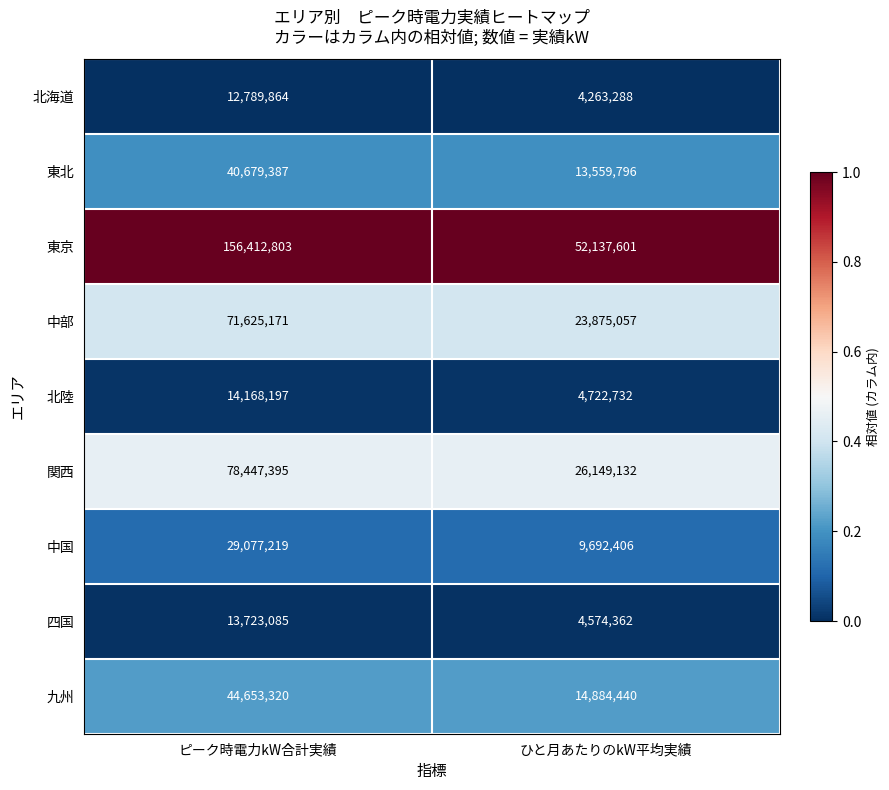

At which category does the chart reach its minimum across all series?

ひと月あたりのkW平均実績